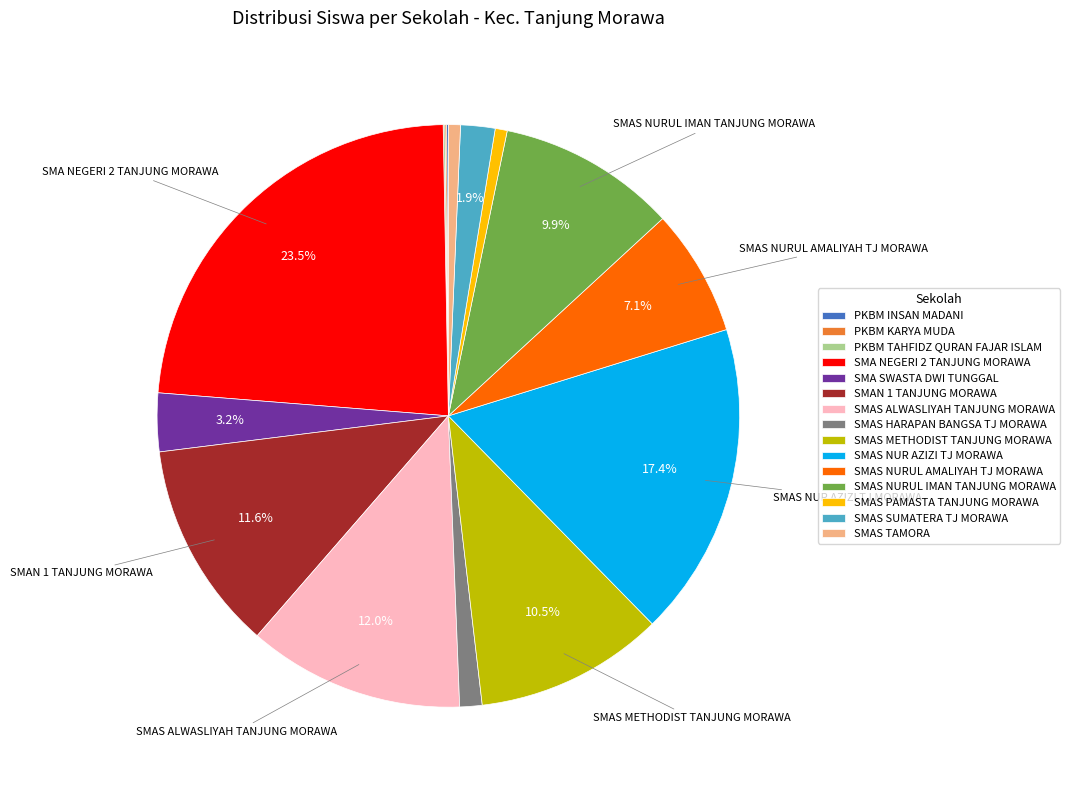

Is there a majority slice in this chart?

No